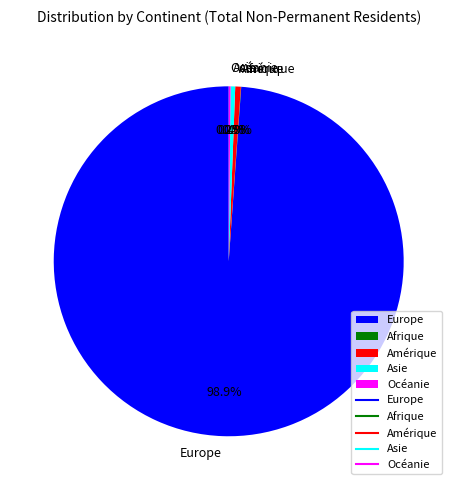

Which slice is the largest?

Europe